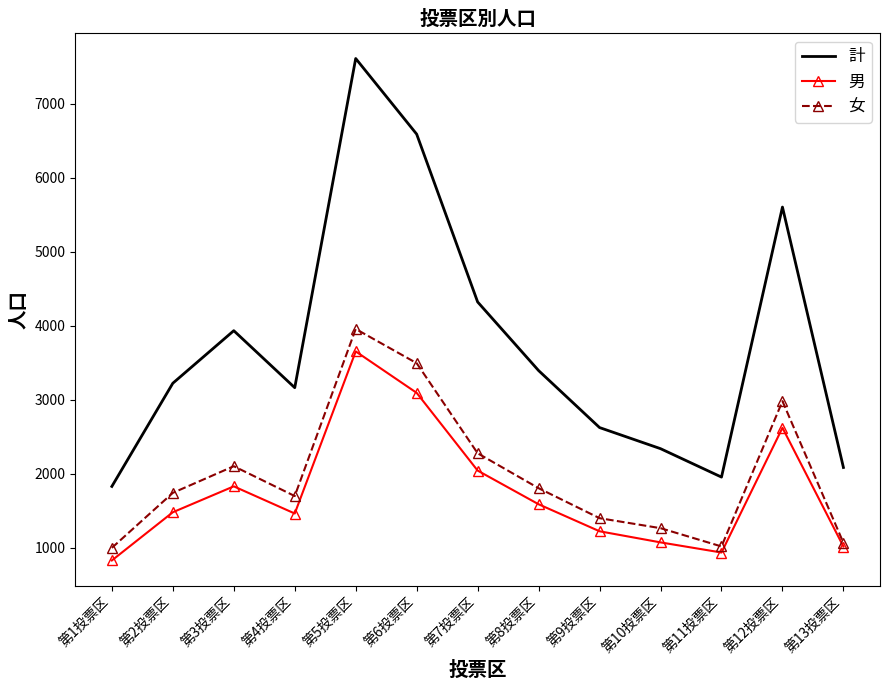

Where is the first local minimum for 男?

第4投票区